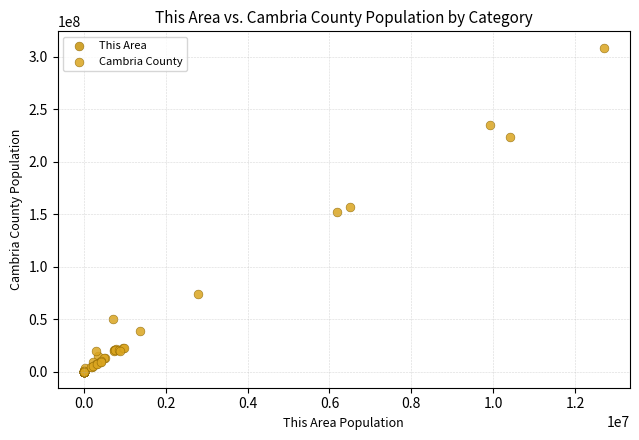

Which series contains the highest Y value?

Cambria County